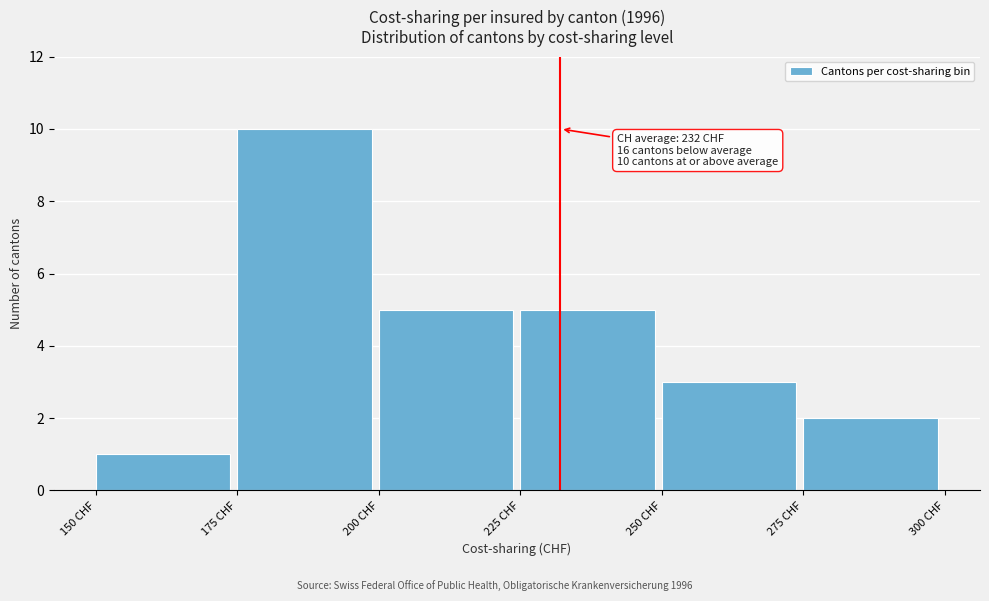

Over which range of the x-axis is the bar tallest?

175 to 200